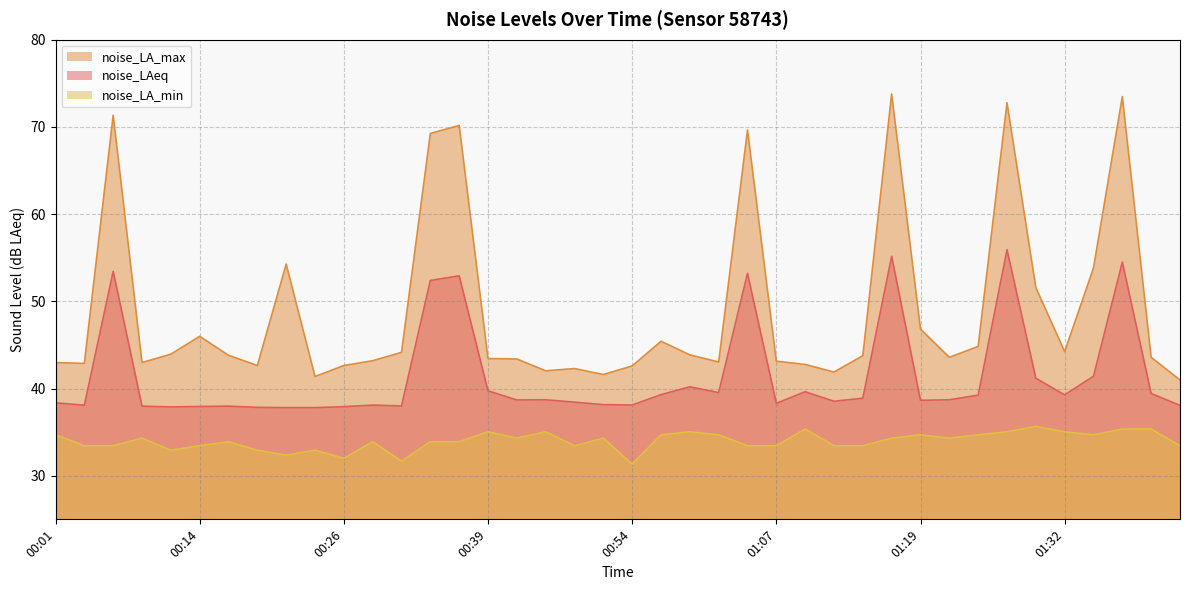

What is the label of the 31st point from the left?

01:19